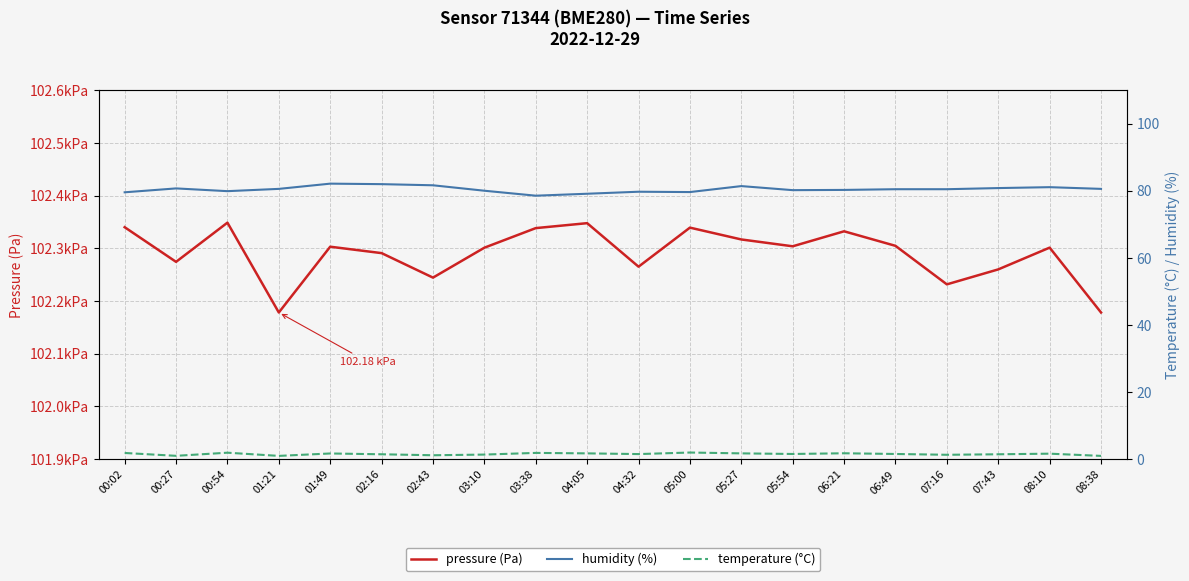

What is the difference between the temperature (°C) values at 01:49 and 00:02?

0.2